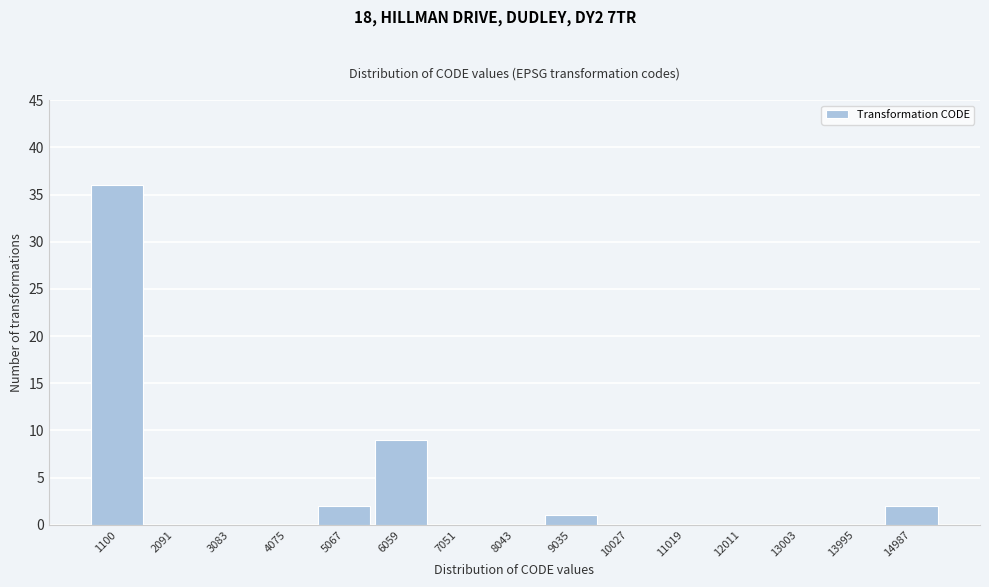

Reading left to right, list all the values displayed in this chart.

1100=36	2091=0	3083=0	4075=0	5067=2	6059=9	7051=0	8043=0	9035=1	10027=0	11019=0	12011=0	13003=0	13995=0	14987=2